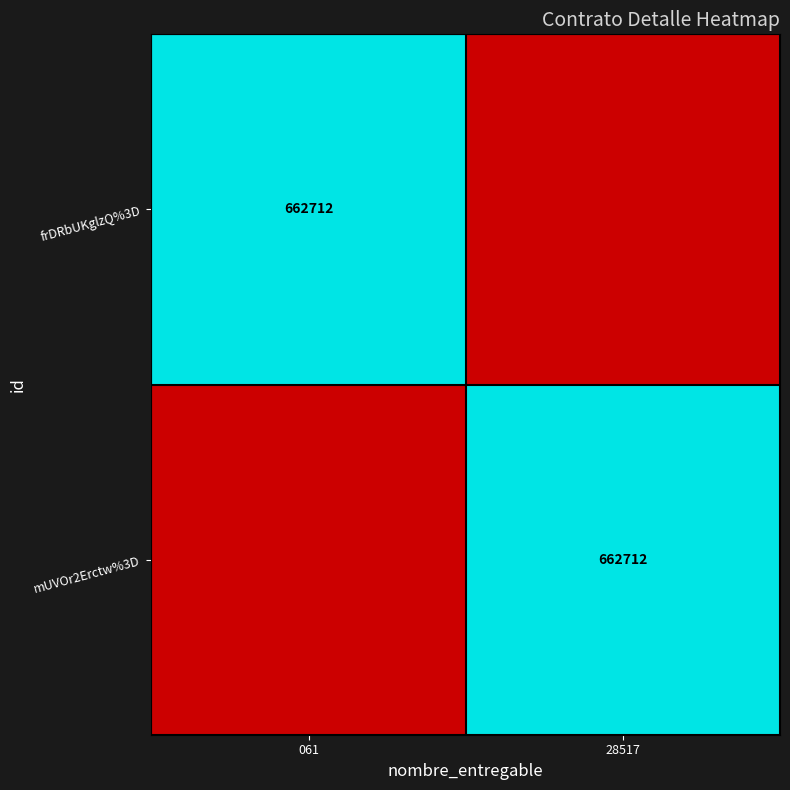

The frDRbUKglzQ%3D series shows 420922 at 061. True or false?

False